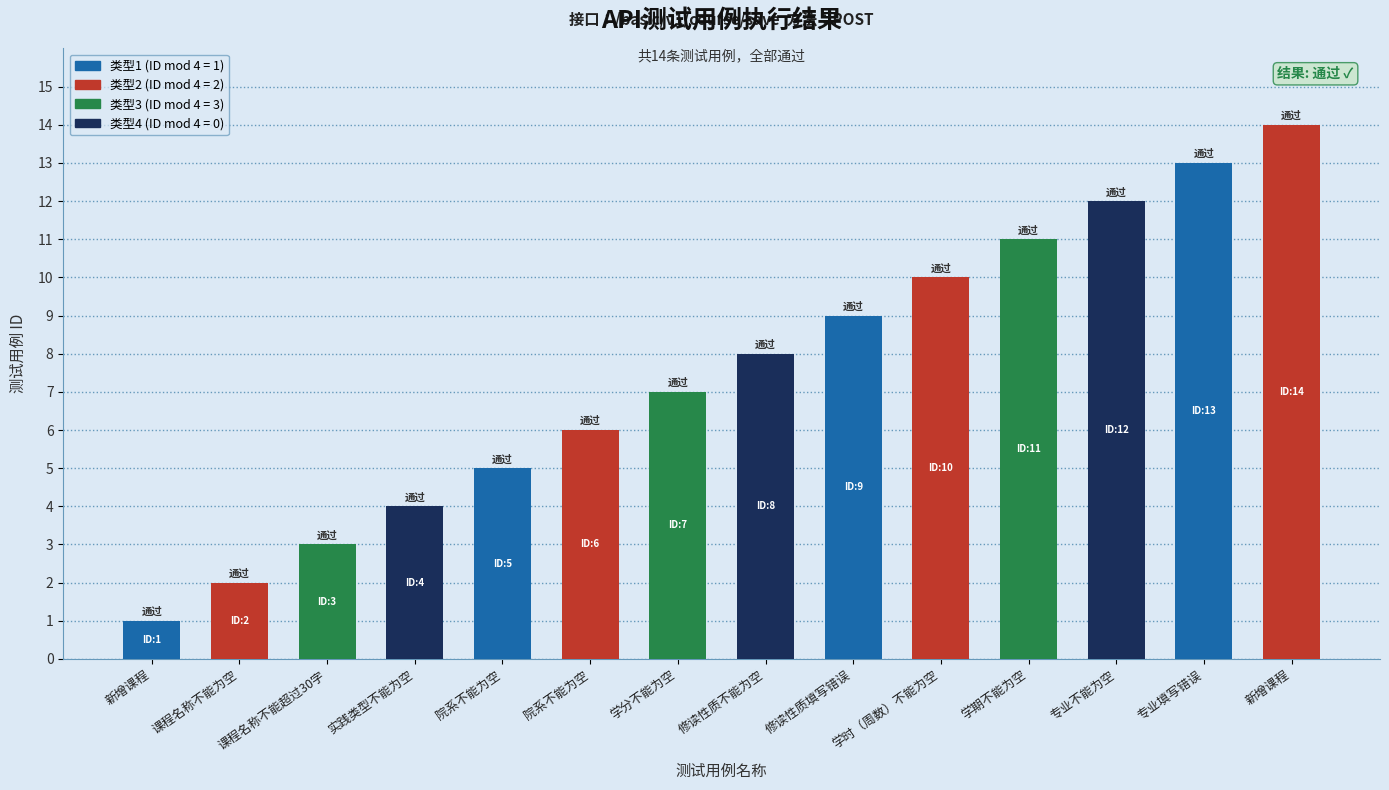

How many distinct data groups are displayed?

1